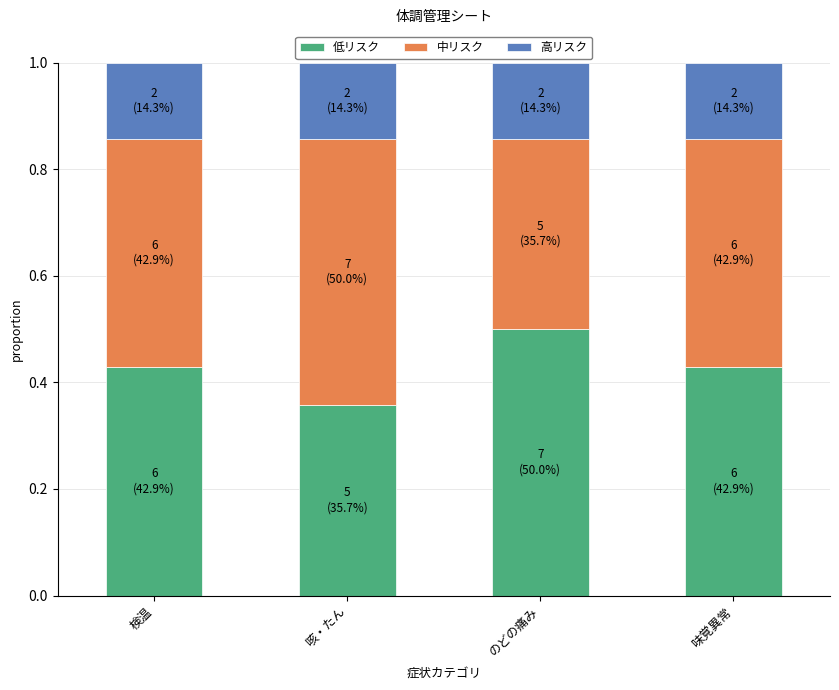

Where is 低リスク nearest to the value 0?

咳・たん